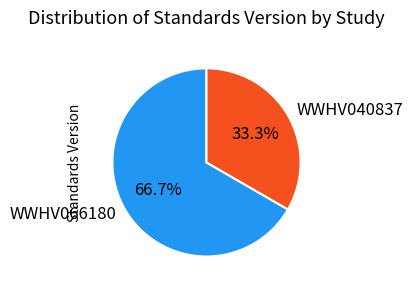

To the nearest percent, what portion does WWHV066180 represent?

67%